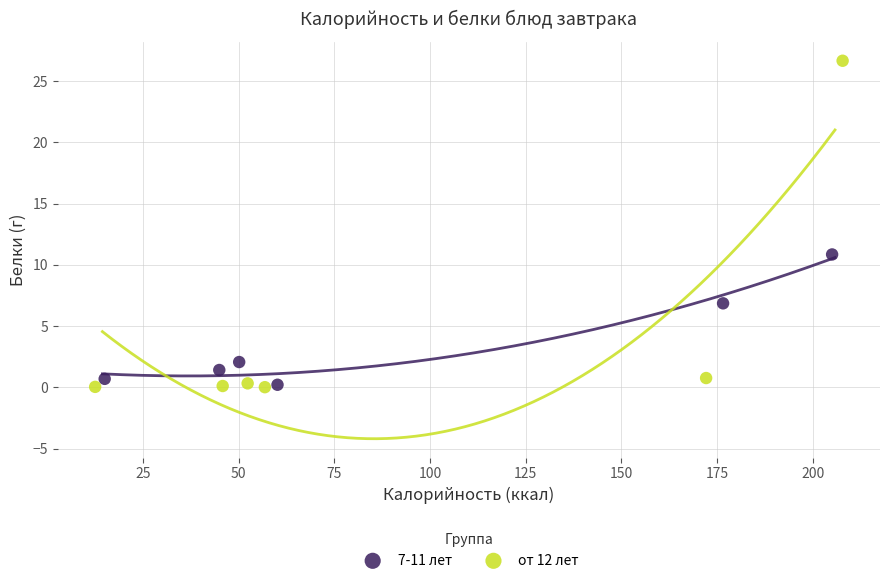

Which series has the largest Y range (max minus min)?

от 12 лет